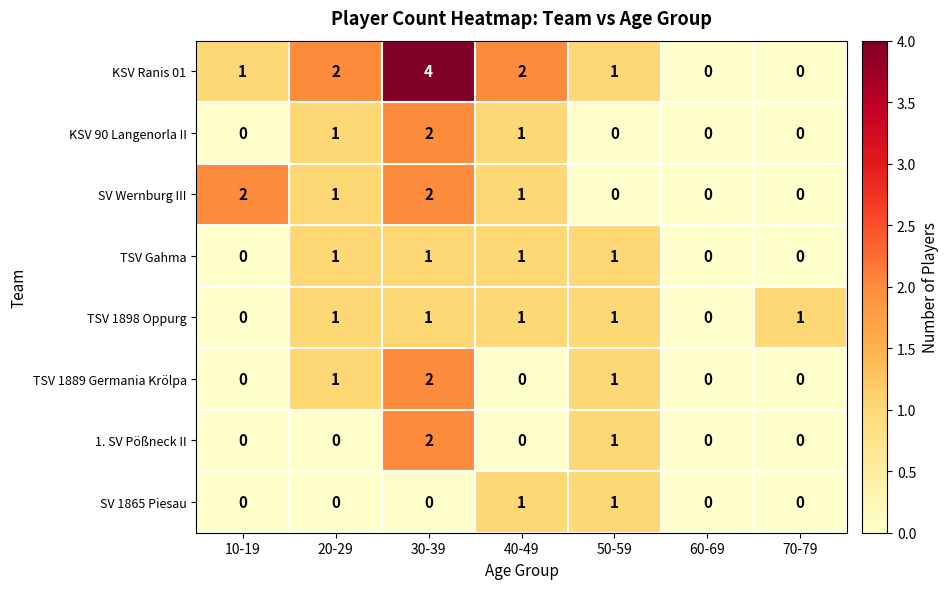

Is it true that 1. SV Pößneck II equals -1 at 70-79?

False